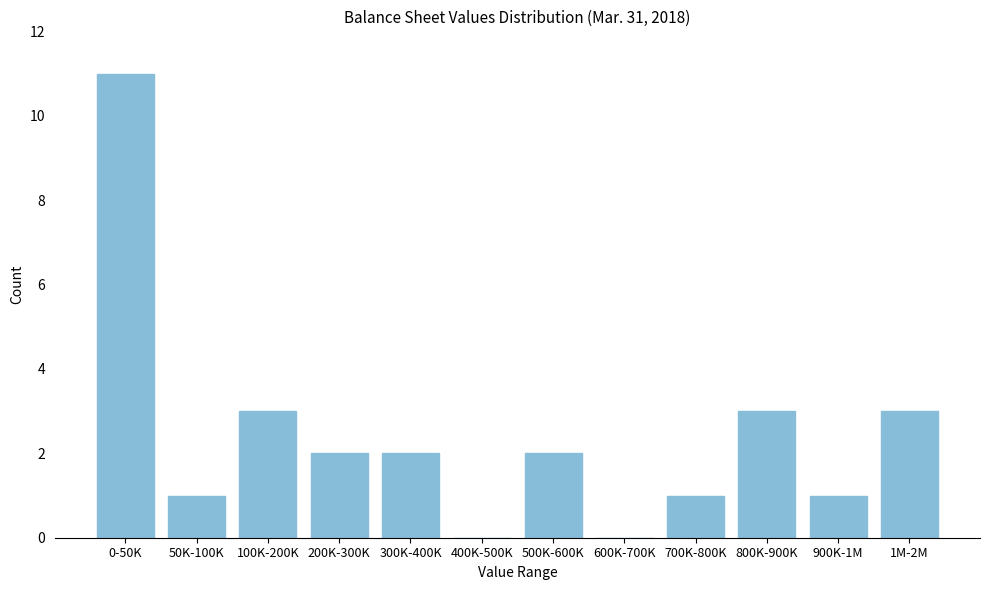

Reading right to left, list all the values displayed in this chart.

1M-2M=3	900K-1M=1	800K-900K=3	700K-800K=1	600K-700K=0	500K-600K=2	400K-500K=0	300K-400K=2	200K-300K=2	100K-200K=3	50K-100K=1	0-50K=11